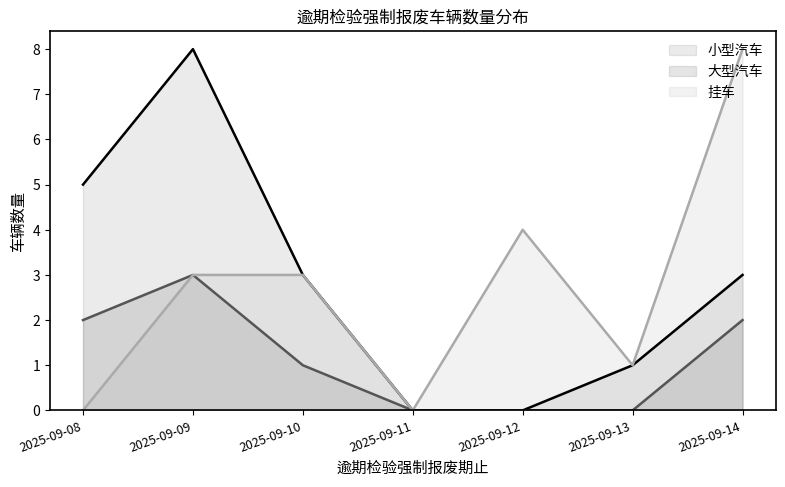

Rank the categories by 挂车 (line) value from lowest to highest.

2025-09-08, 2025-09-11, 2025-09-13, 2025-09-09, 2025-09-10, 2025-09-12, 2025-09-14